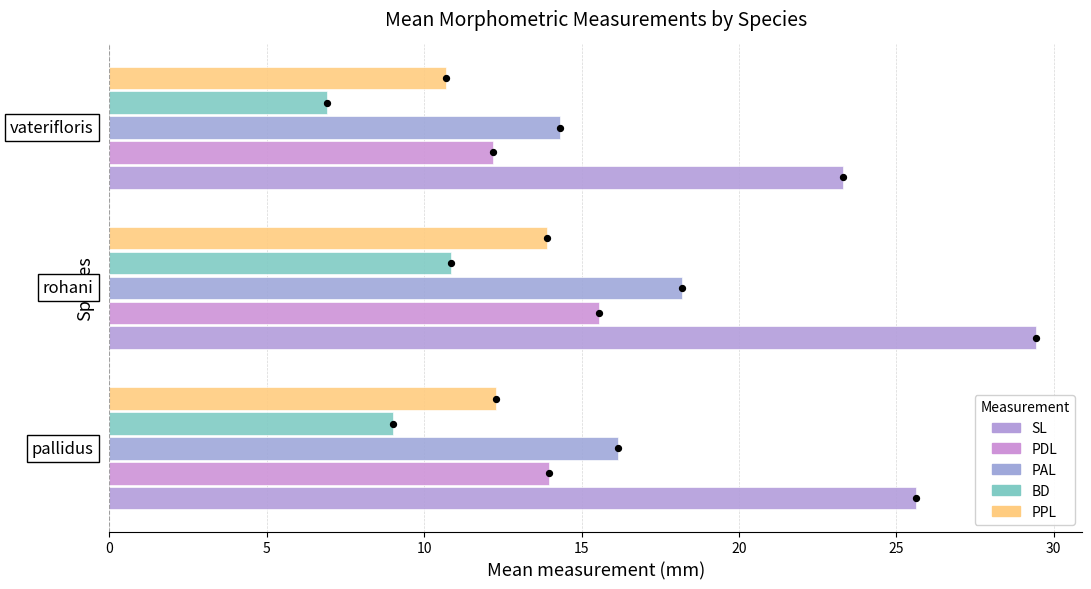

At how many categories does at least one series exceed 15?

3